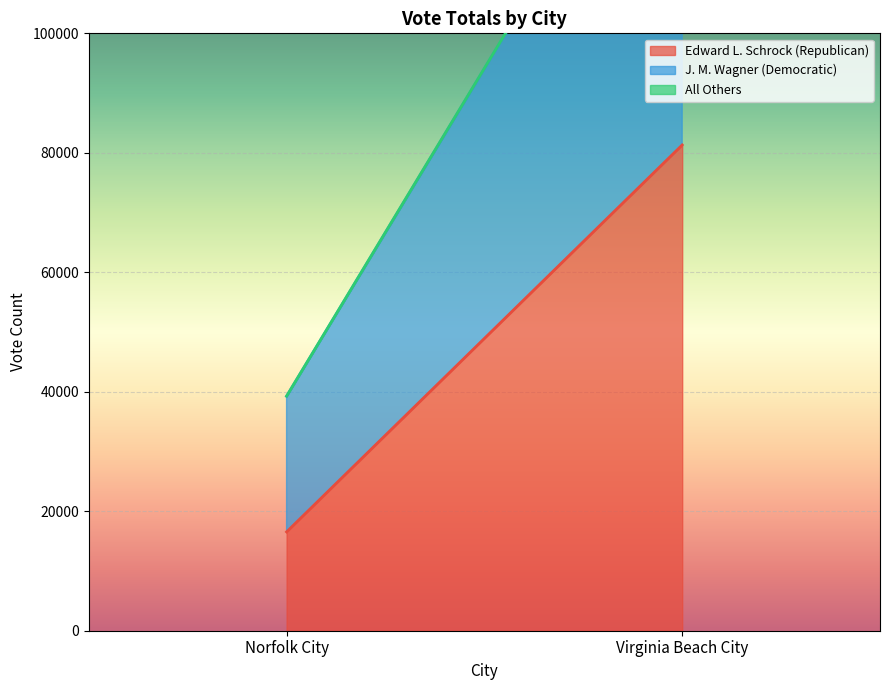

Reading right to left, what are all the values shown in this chart?

Edward L. Schrock (Republican): Virginia Beach City=81316	Norfolk City=16540
J. M. Wagner (Democratic): Virginia Beach City=67627	Norfolk City=22701
All Others: Virginia Beach City=110	Norfolk City=35